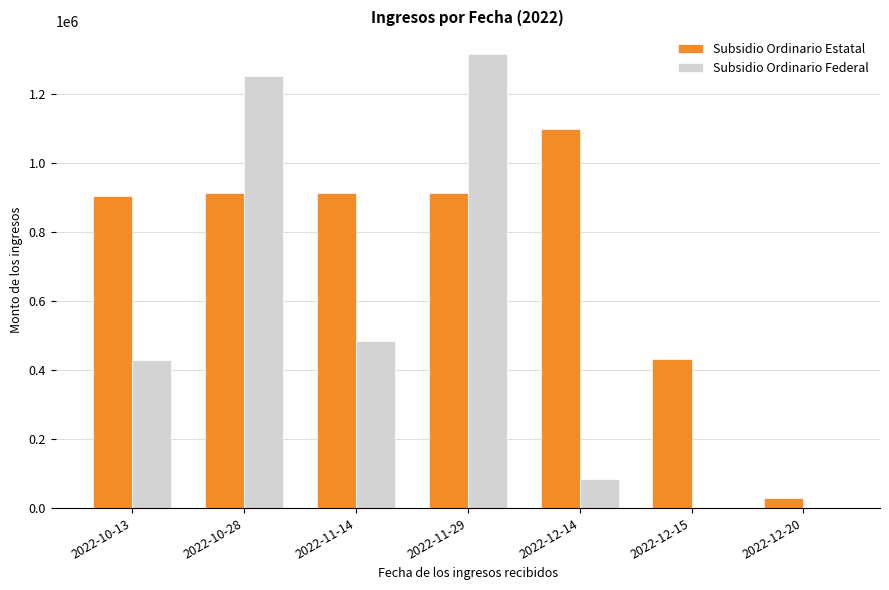

At which category is the sum across all series the highest?

2022-11-29